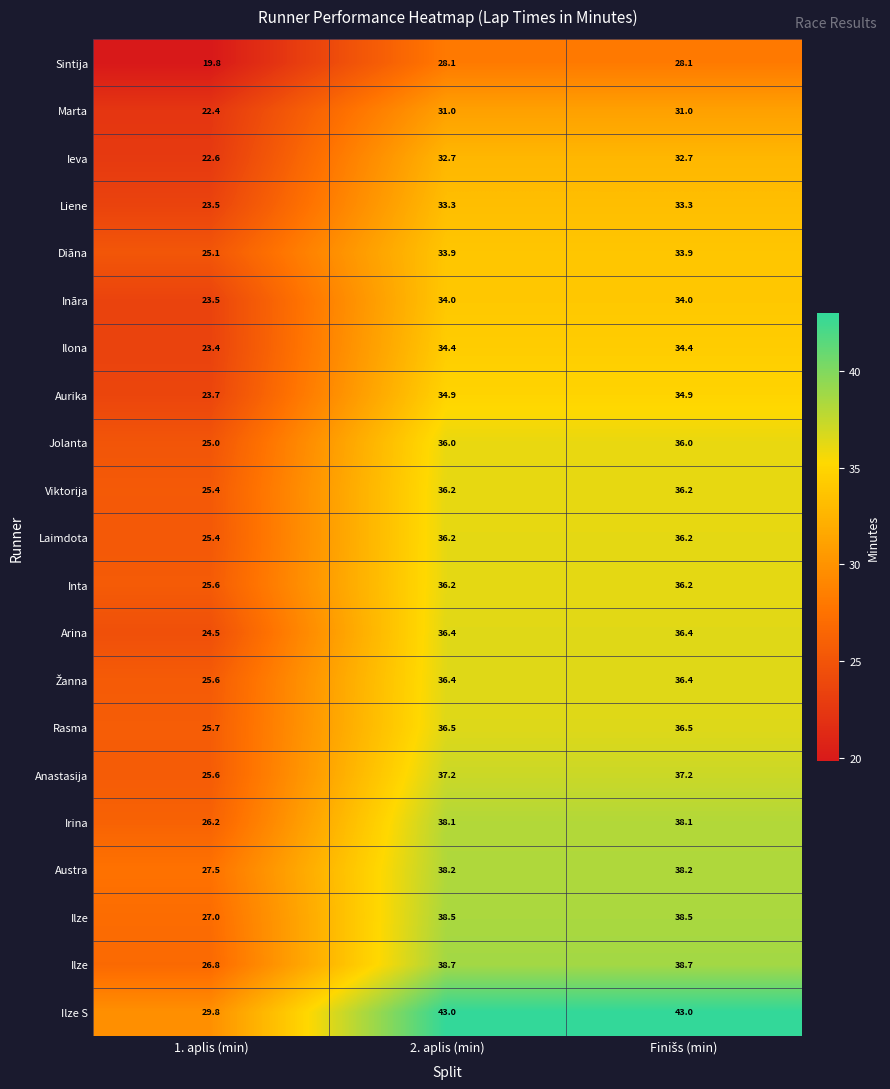

What is the total value across all series at Finišs (min)?

750.0